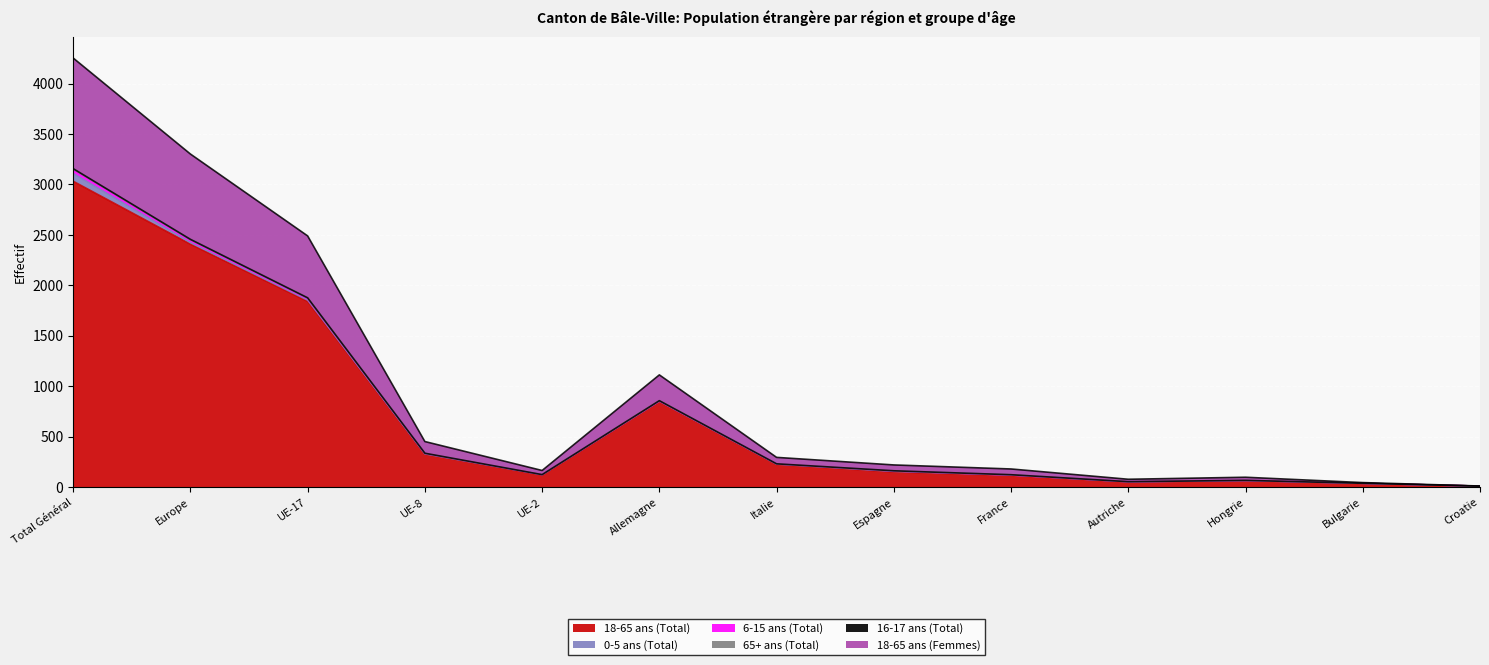

What is the label of the 3rd point from the left?

UE-17